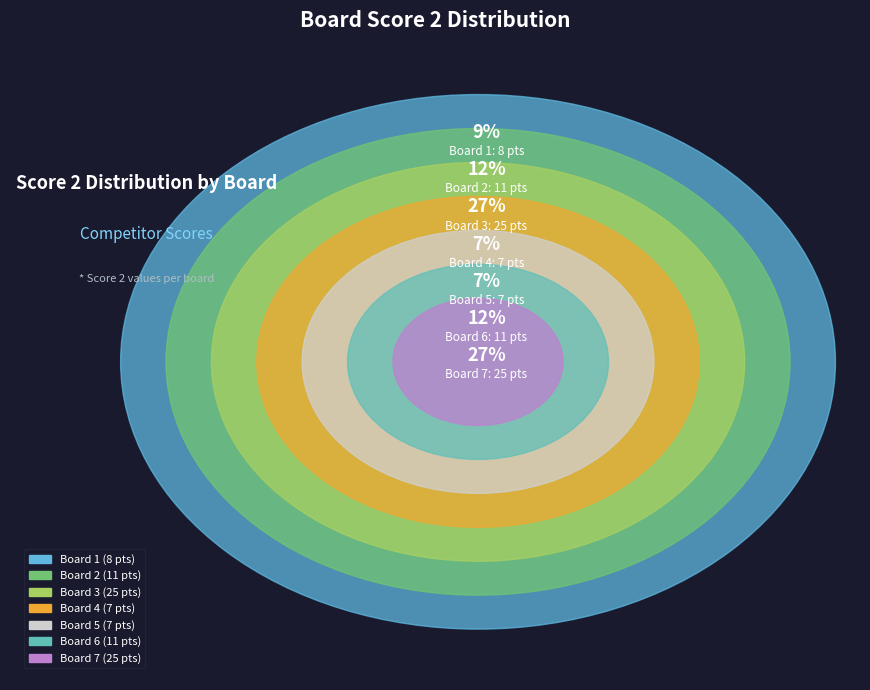

Approximately how many times larger is the value at Board 3 compared to Board 1?

3.1